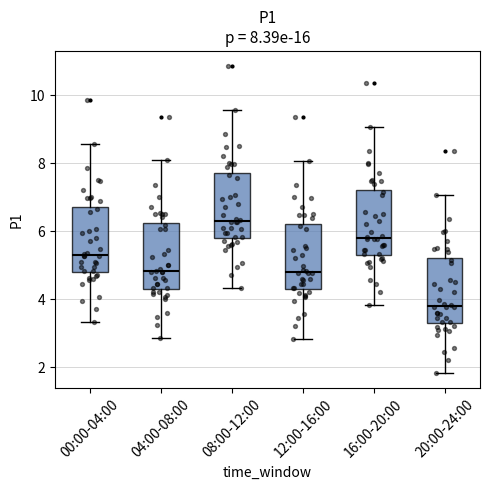

Which box has the lowest median line?

20:00-24:00